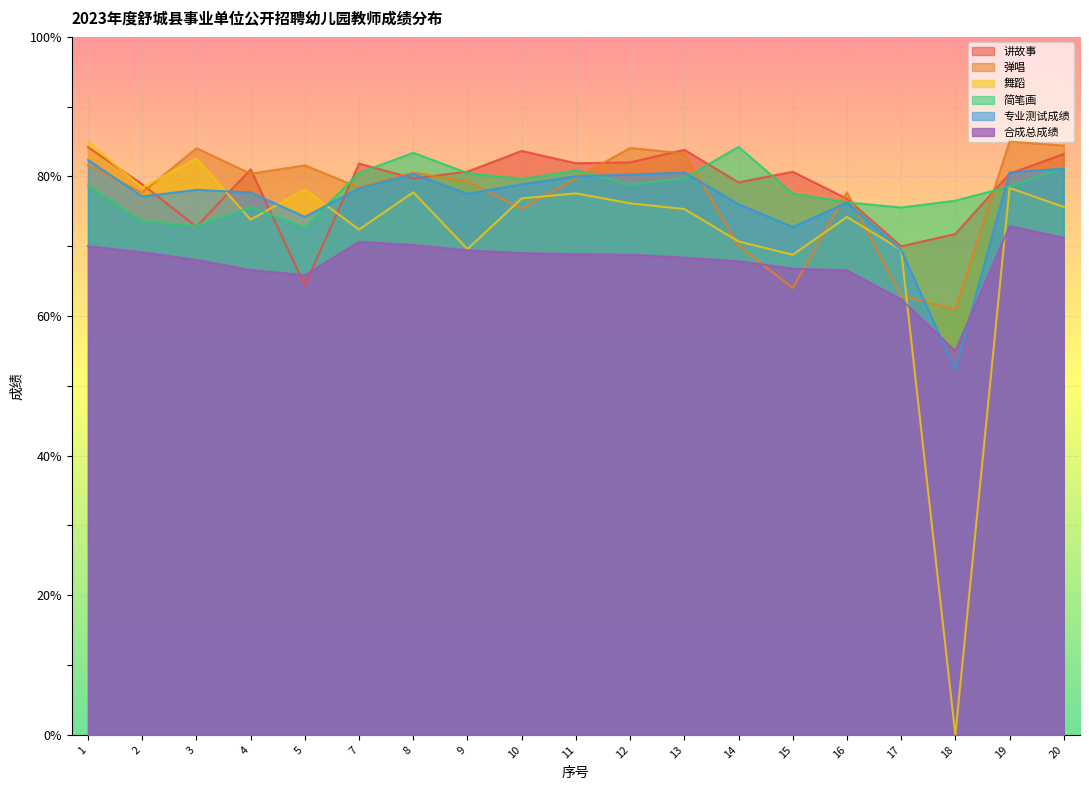

Where is the first local maximum for 舞蹈?

3